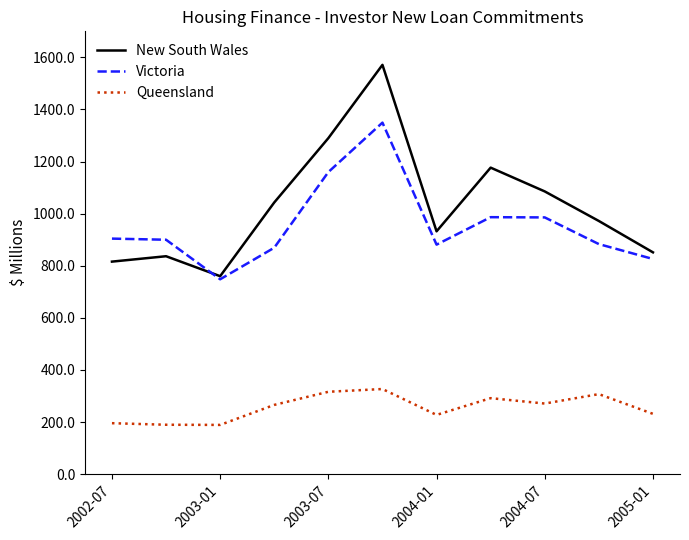

True or false: Queensland and New South Wales cross at least once.

False